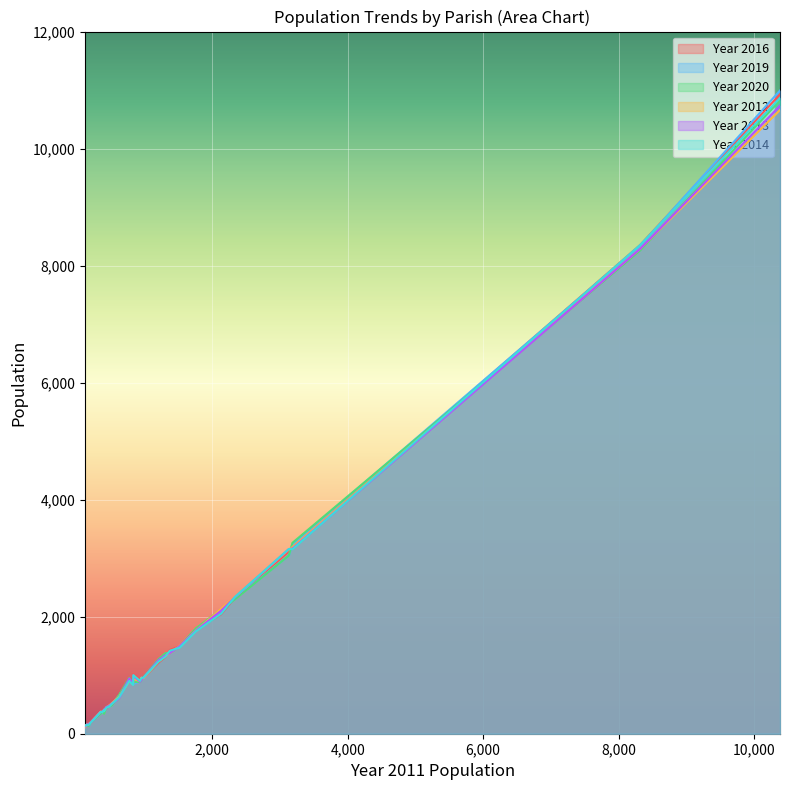

Rank the categories by Year 2016 value from highest to lowest.

10382, 8316, 3184, 3131, 2333, 2132, 1757, 1518, 1373, 1308, 1202, 835, 955, 982, 775, 933, 831, 625, 518, 484, 437, 400, 403, 373, 354, 198, 191, 154, 173, 120